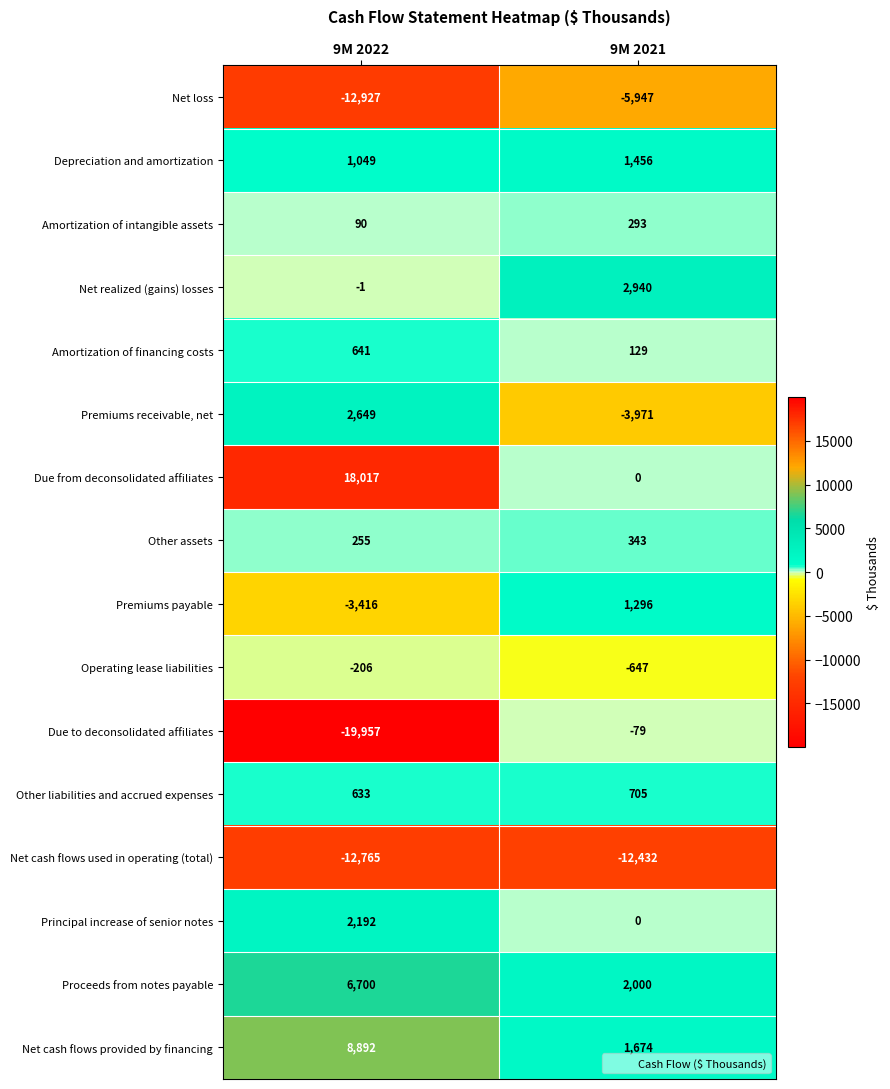

What is the smallest value displayed?

-19957